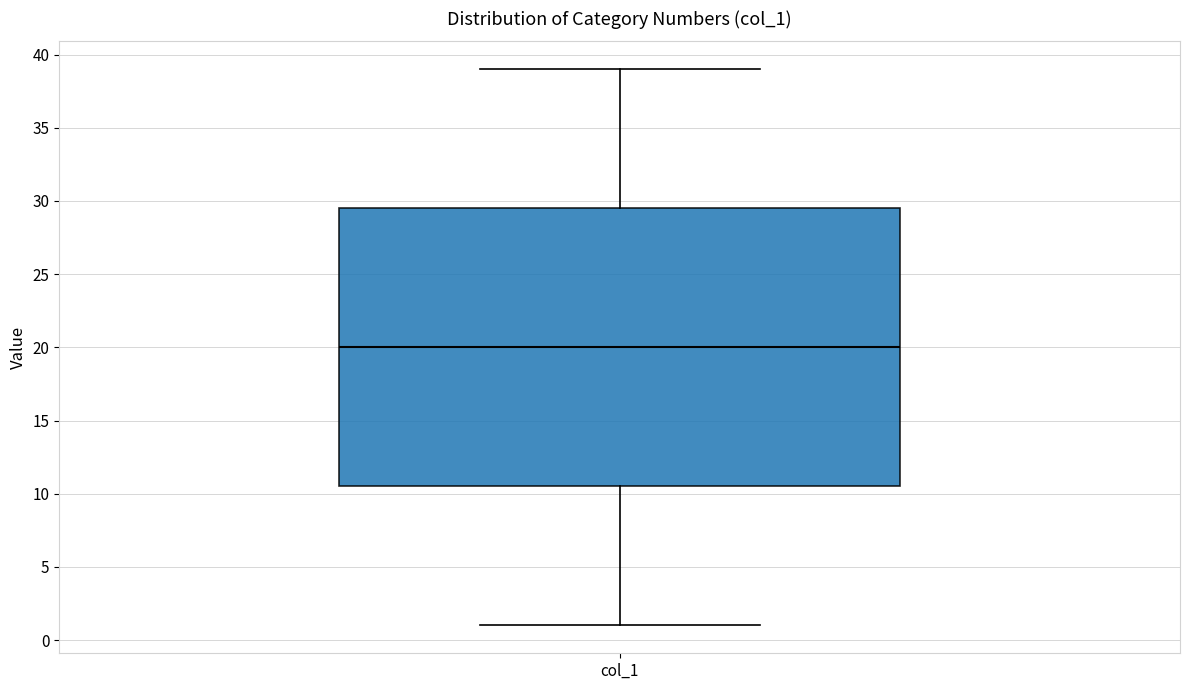

Read this box plot against the y-axis: the position of the median line, the range covered by the box, and the ends of both whiskers. The values are not printed on the chart, so give them approximately, as read against the axis.

median 20.0, box 10.5 to 29.5, whiskers 1.0 to 39.0